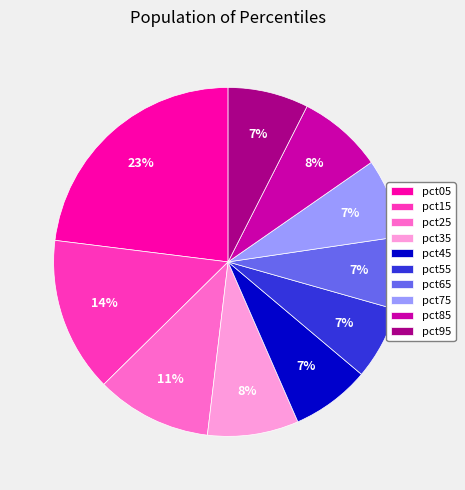

Combined, do pct65 and pct25 account for over 50%?

No